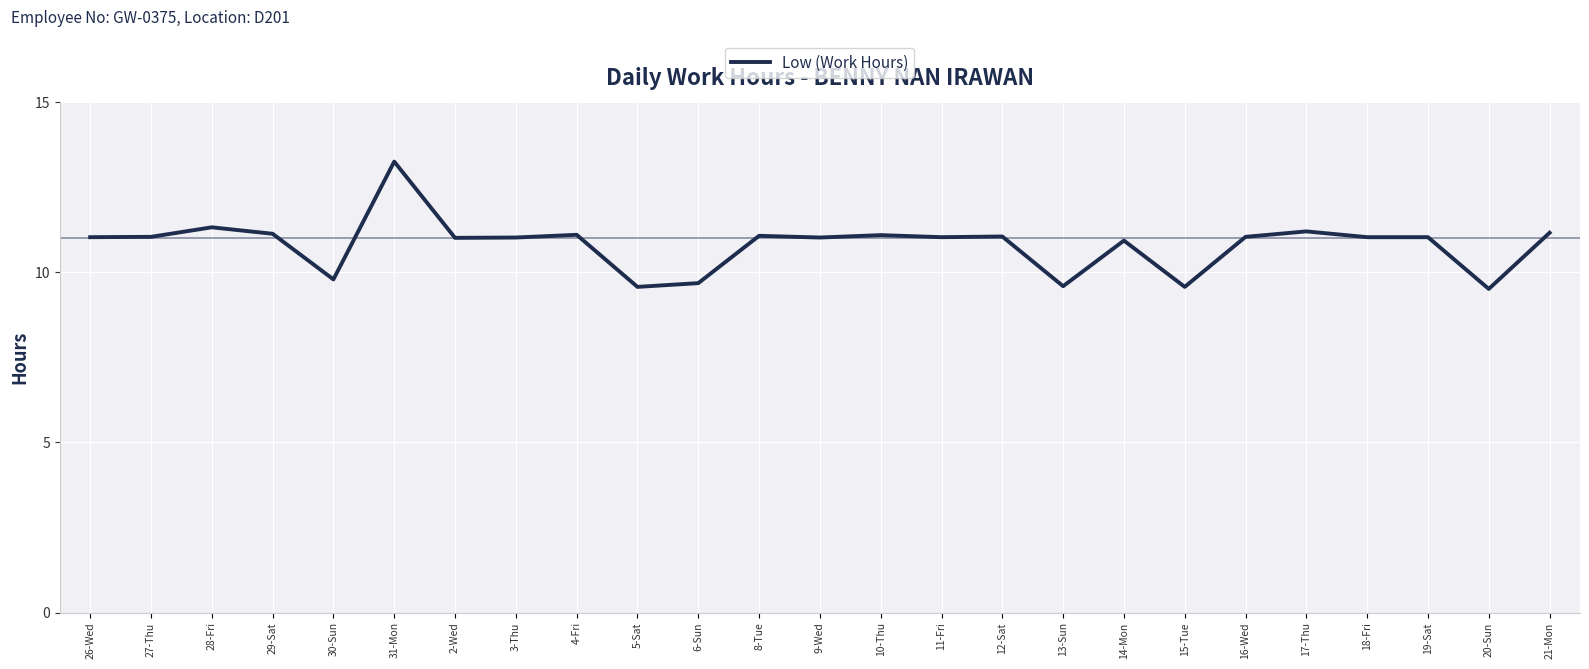

Read the value at 30-Sun.

9.8